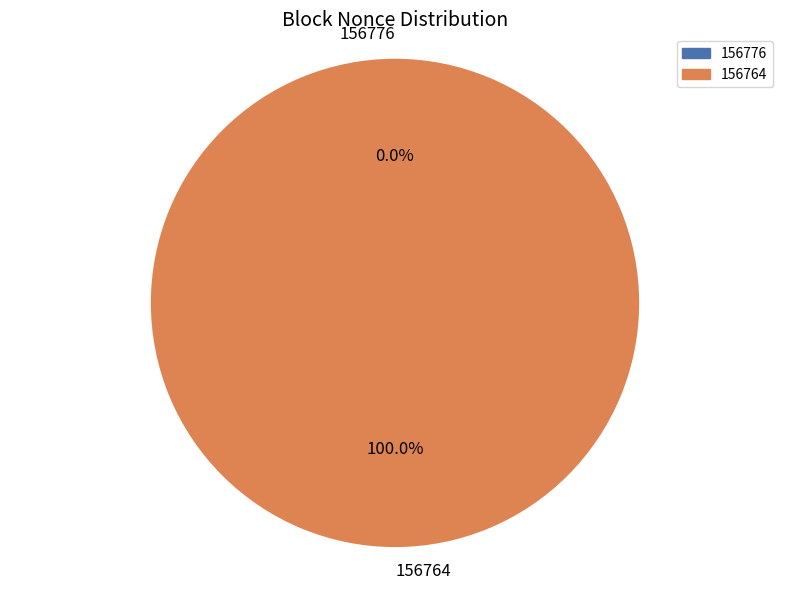

What percentage do 156776 and 156764 together represent?

100.0%